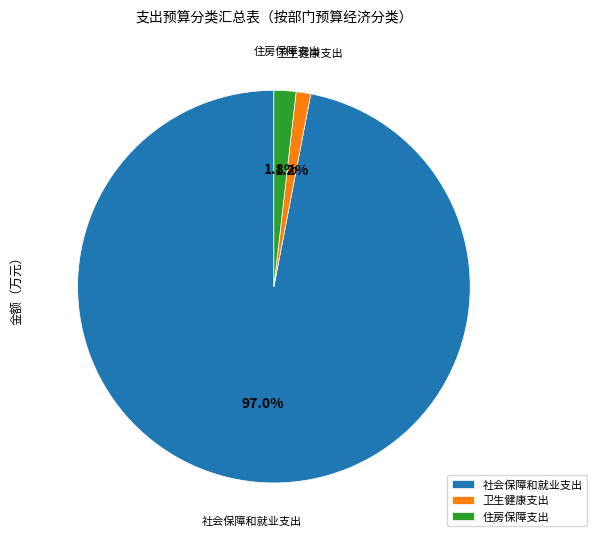

Count the number of slices in the pie.

3